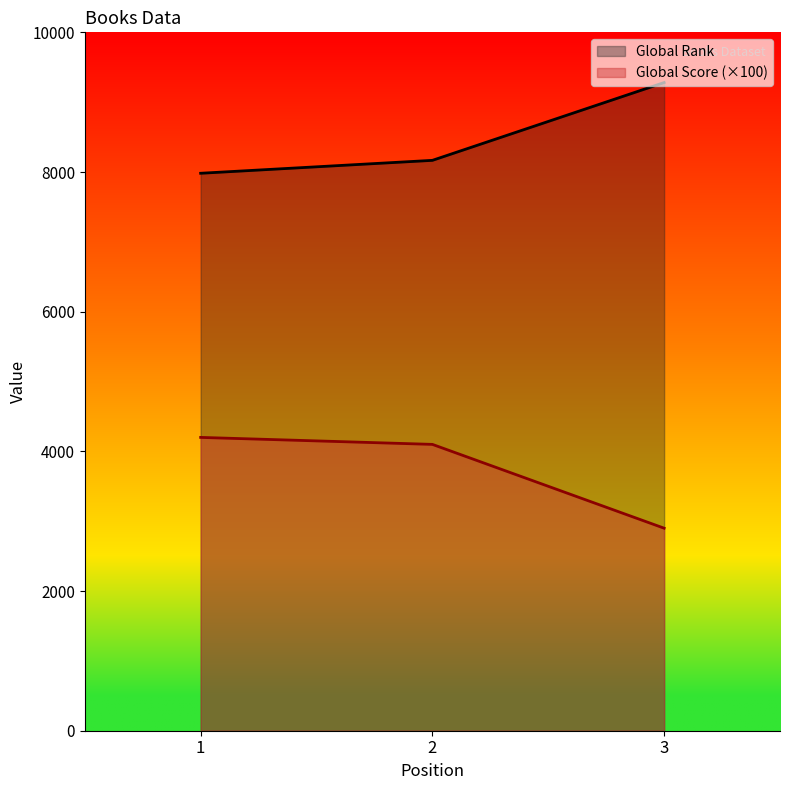

Does the chart have visible grid lines?

No